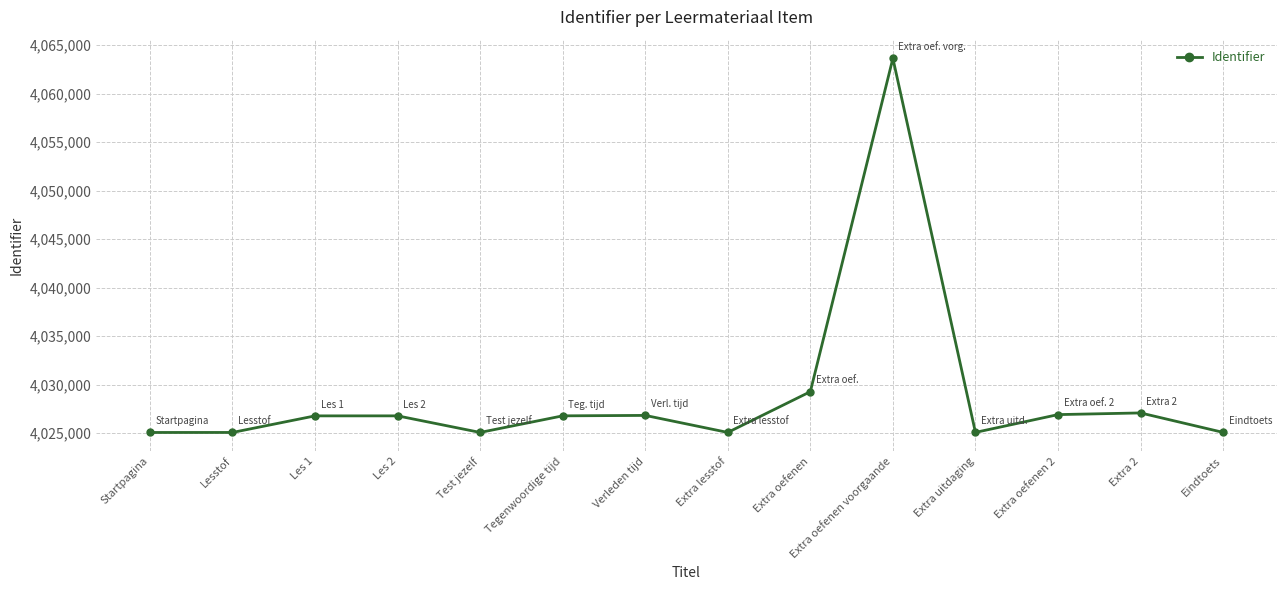

What is the difference between the maximum and minimum values?

38542